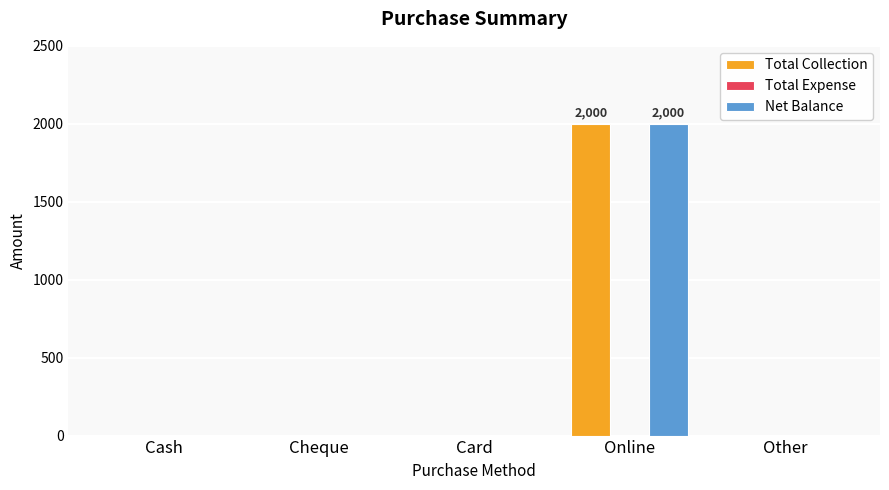

At which label does Total Collection reach its peak?

Online